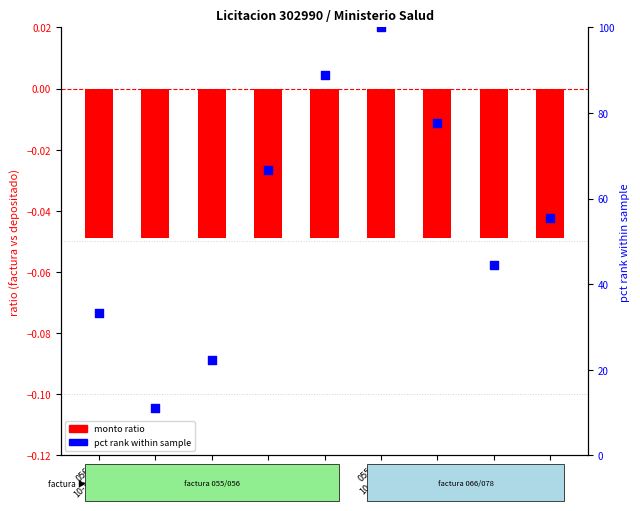

Which has a higher value, 078
10-07 or 055
10-06?

055
10-06